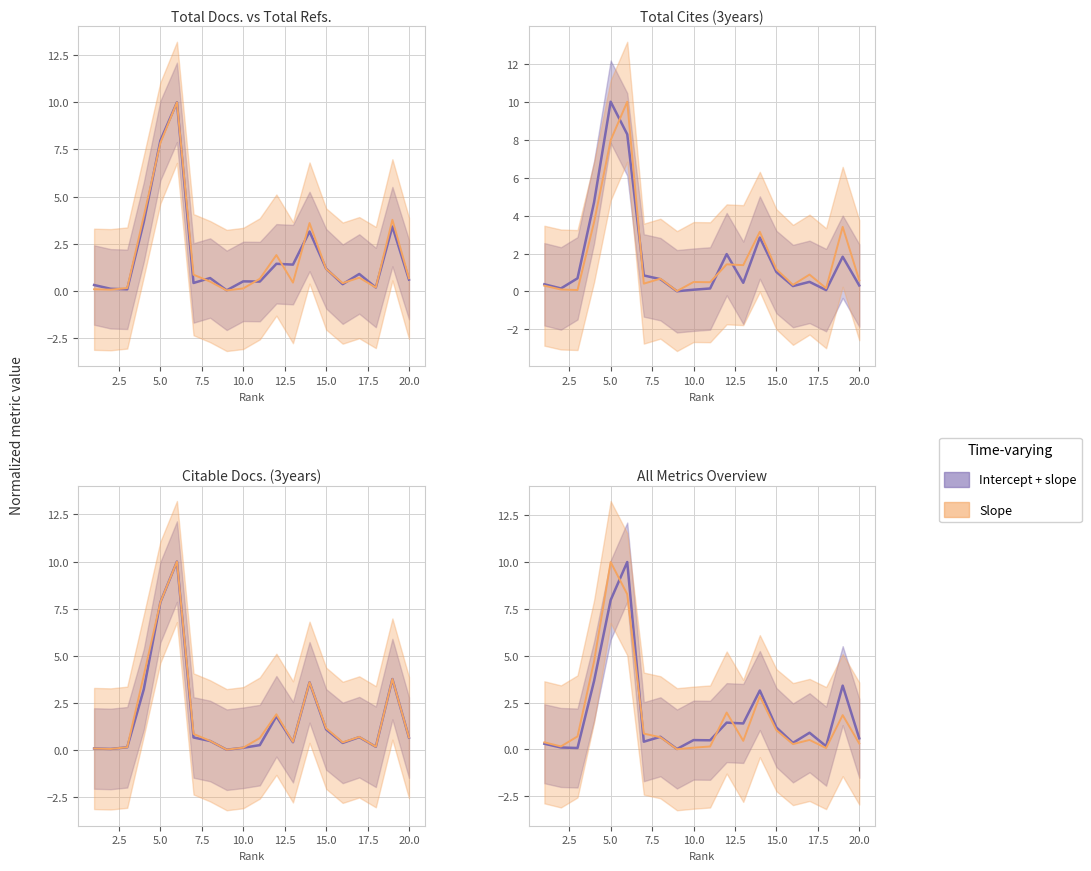

What is the sum of all Slope values?

35.3